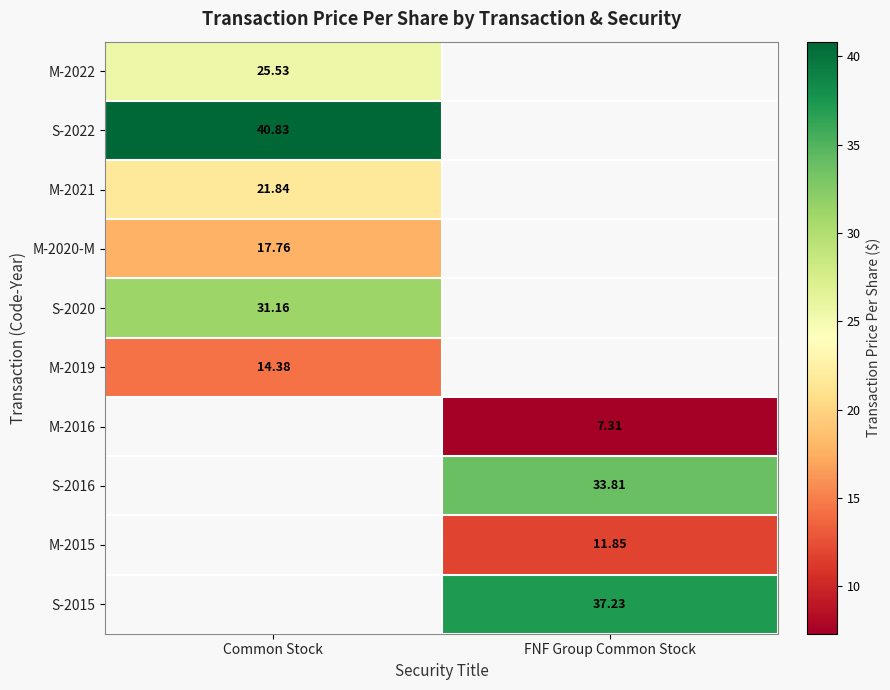

How many distinct data groups are displayed?

10